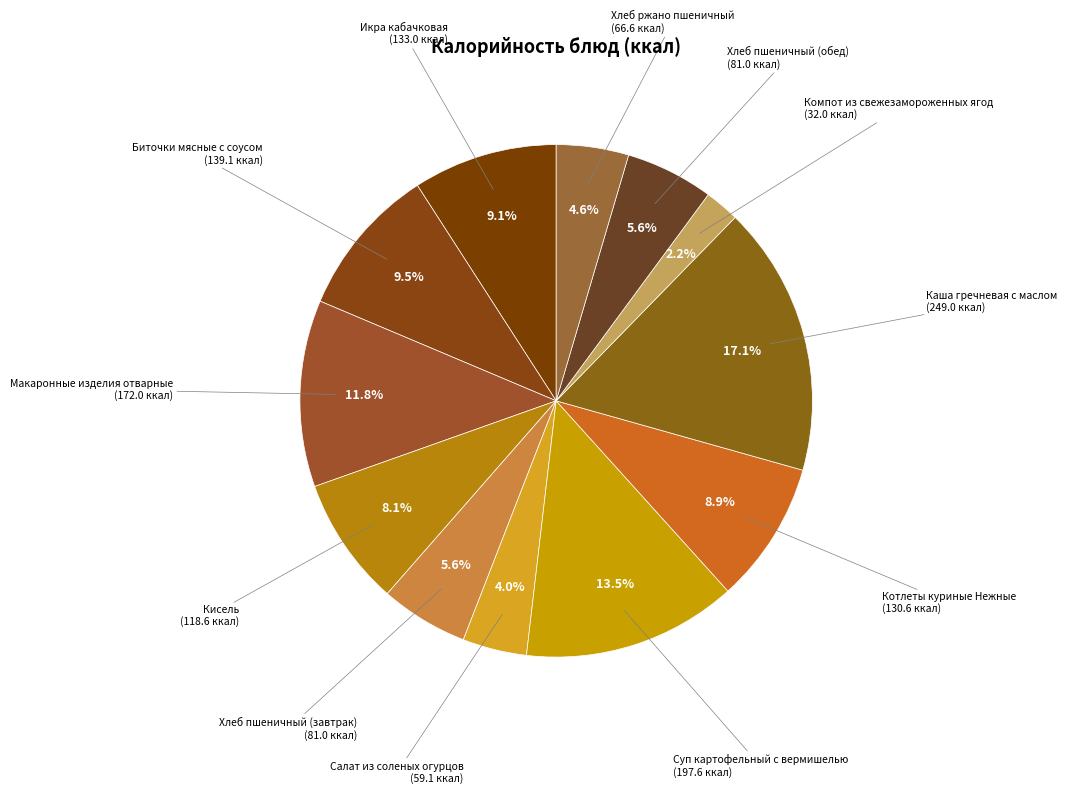

To the nearest percent, what is the combined percentage of Биточки мясные с соусом and Котлеты куриные Нежные?

18%